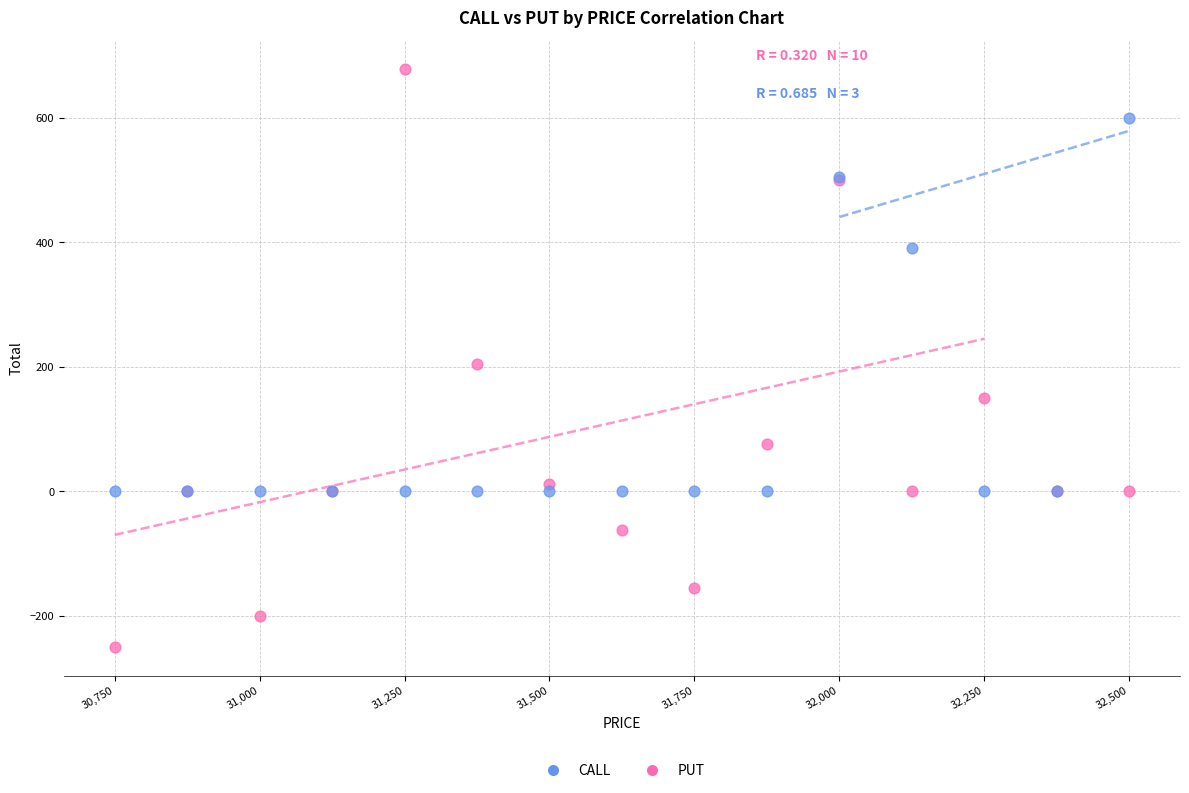

Which series reaches the minimum Y coordinate?

PUT